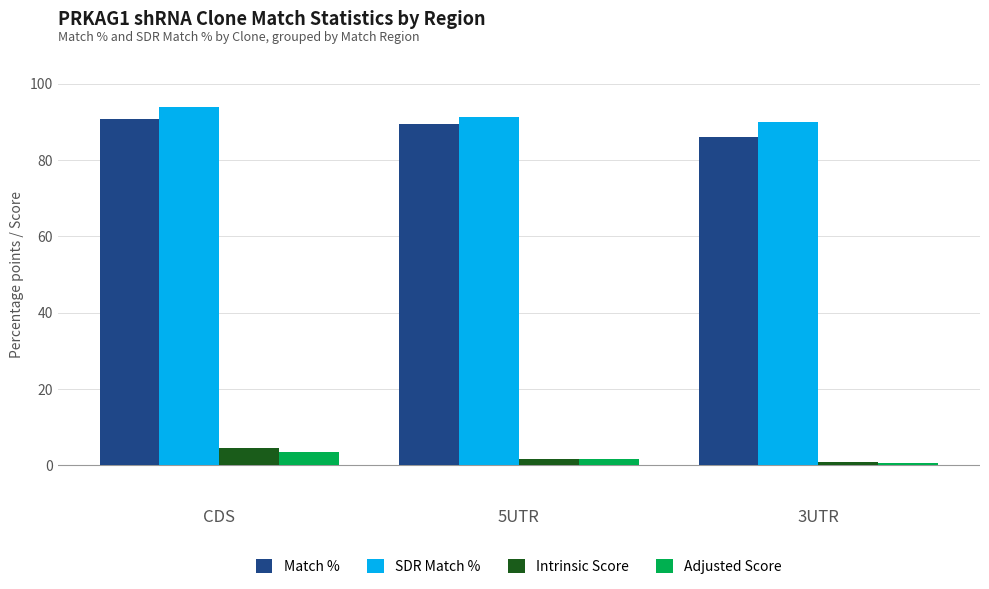

List the series in order of their peak value, lowest first.

Adjusted Score, Intrinsic Score, Match %, SDR Match %